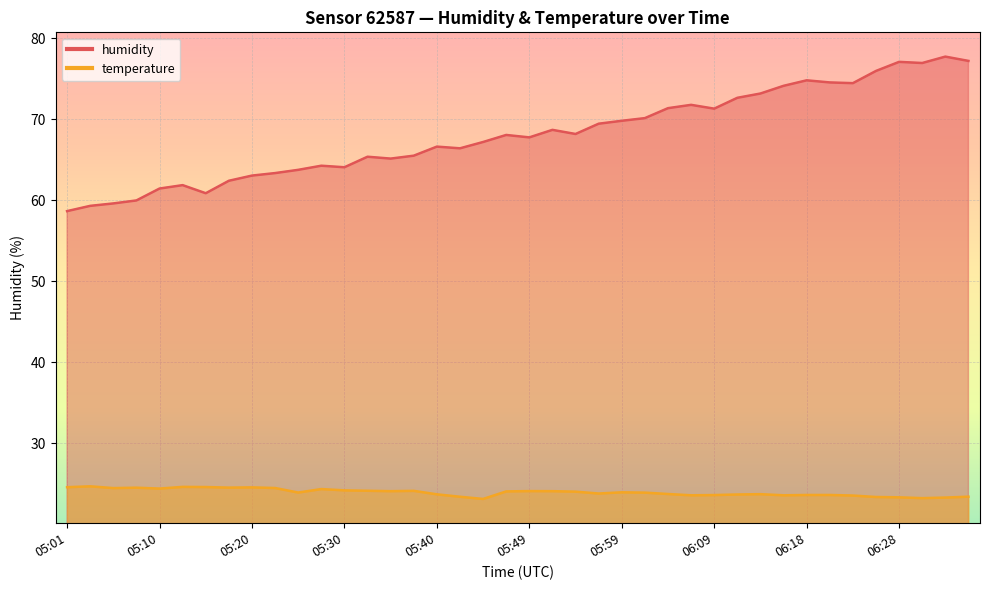

What is the highest value of the temperature series?

24.7